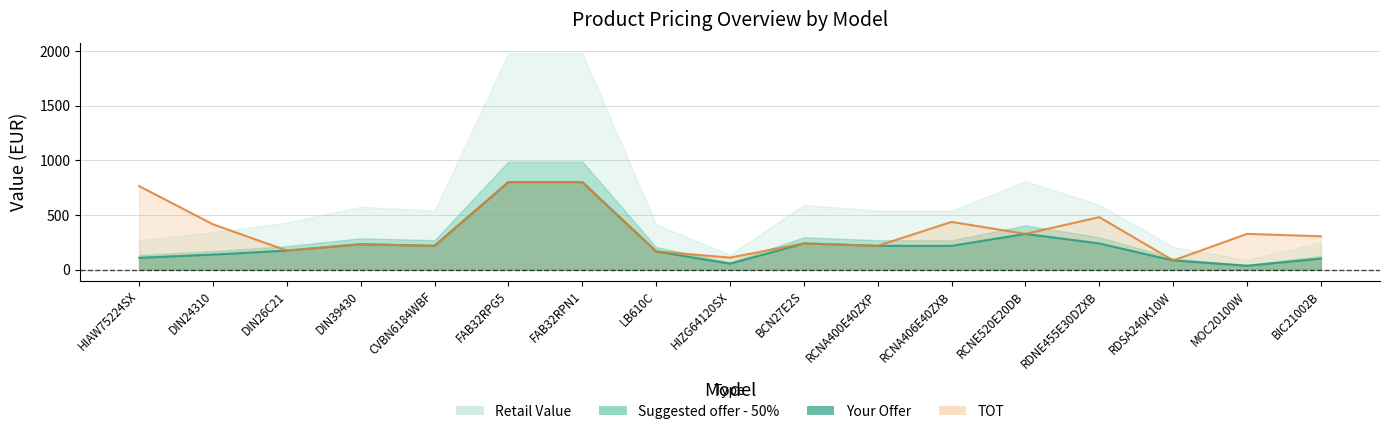

At which category does Retail Value reach its first local valley?

CVBN6184WBF